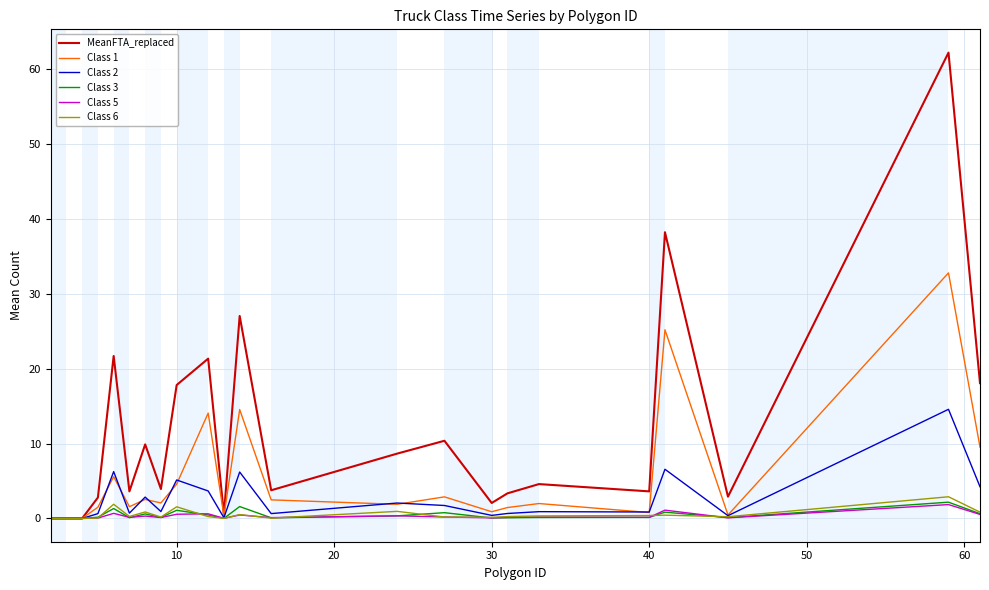

What is the maximum value for MeanFTA_replaced?

62.2